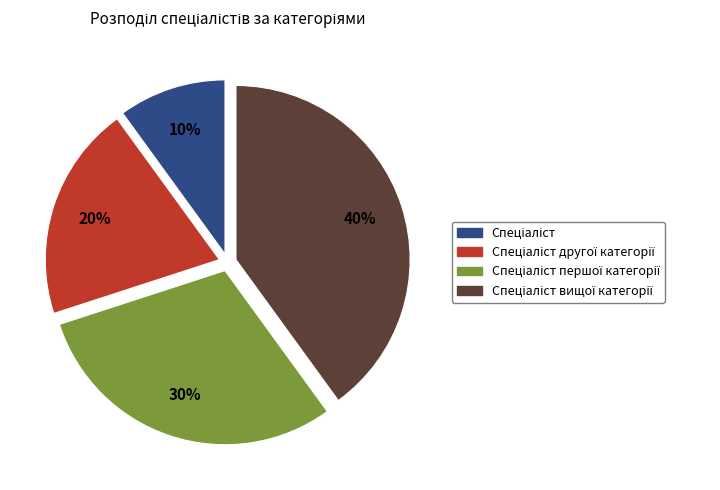

To the nearest percent, what is the difference between the largest and smallest slice percentages?

30%